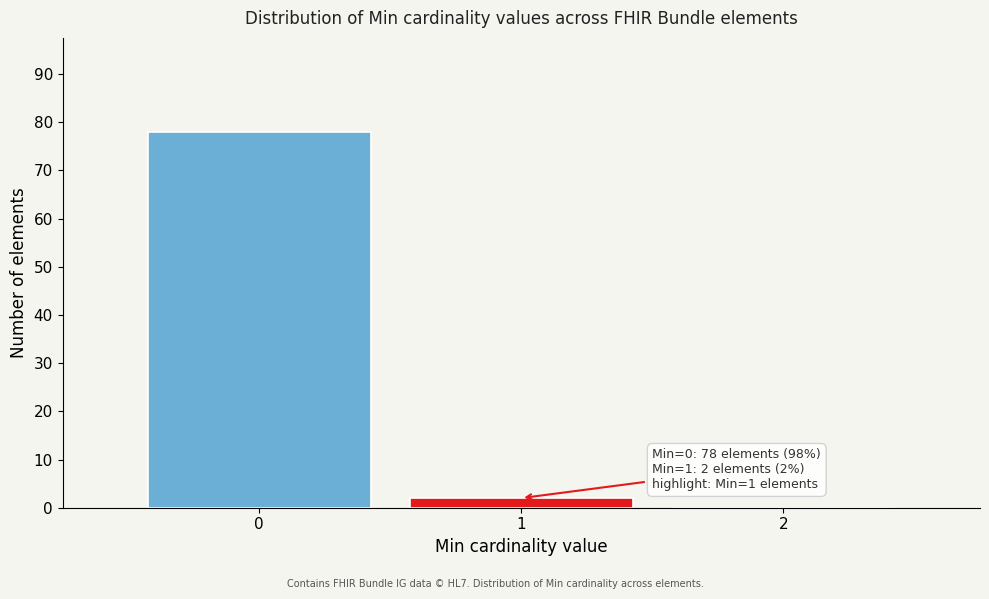

Which range on the x-axis has the tallest bar?

-0.5 to 0.5